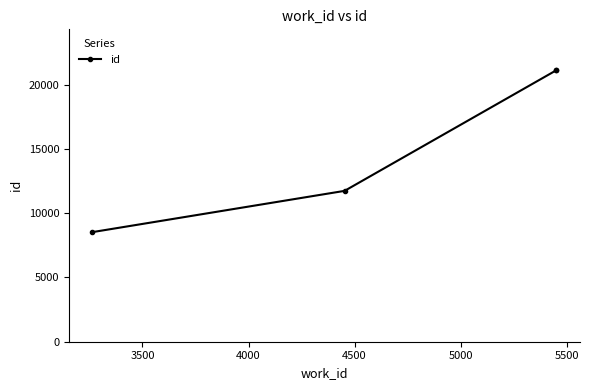

The chart shows a value of 37490 at 4000. True or false?

False